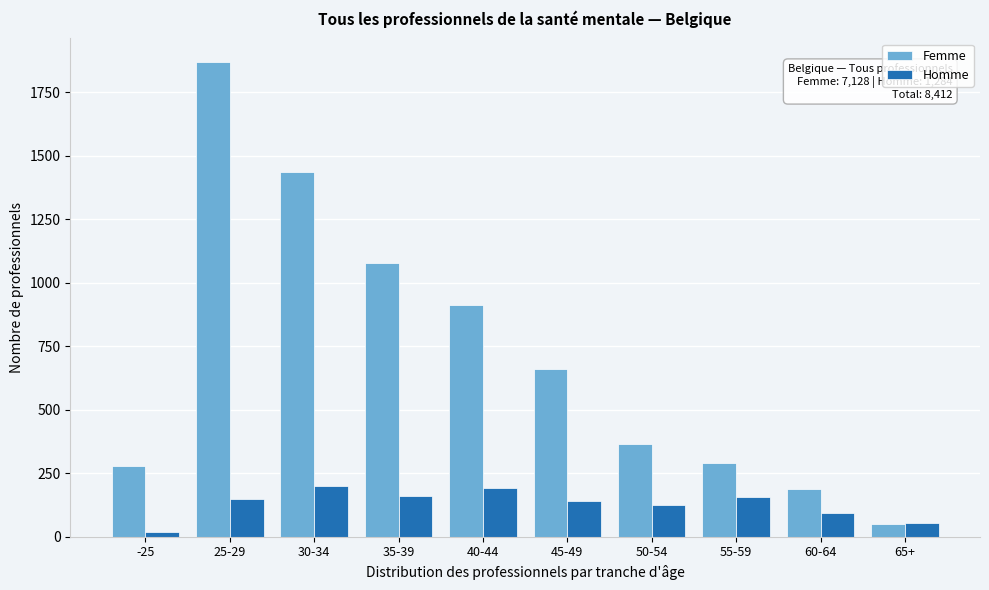

Is it true that Homme equals 278 at 40-44?

False